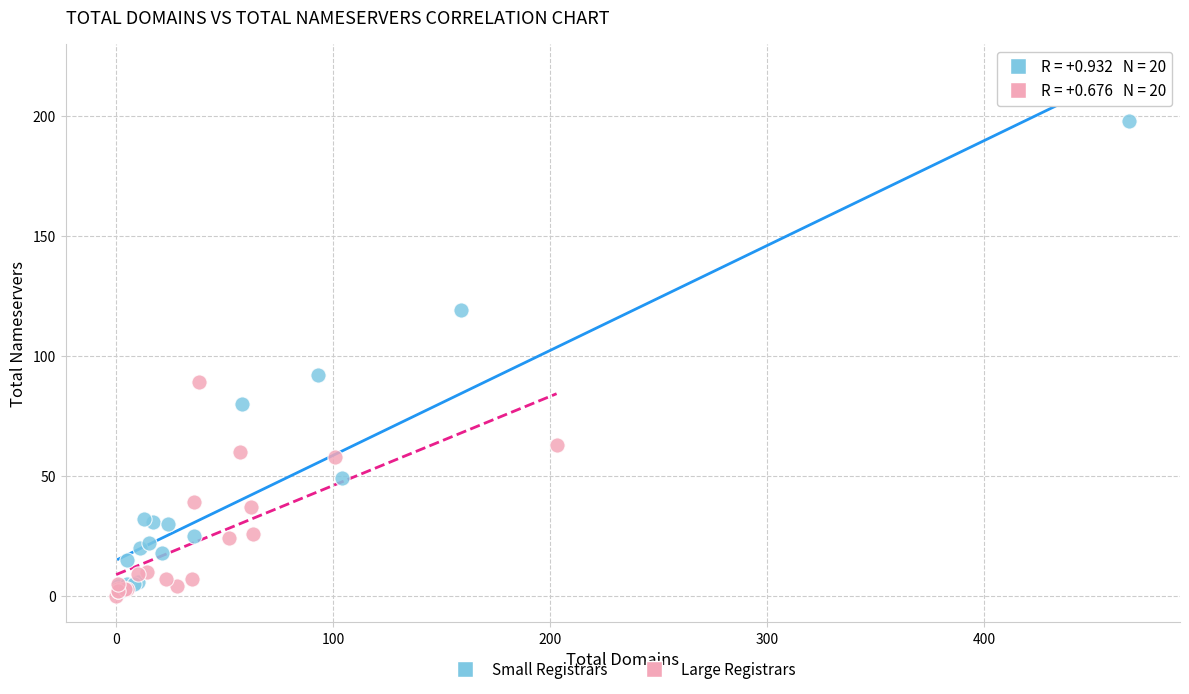

Which series reaches the maximum Y coordinate?

Small Registrars